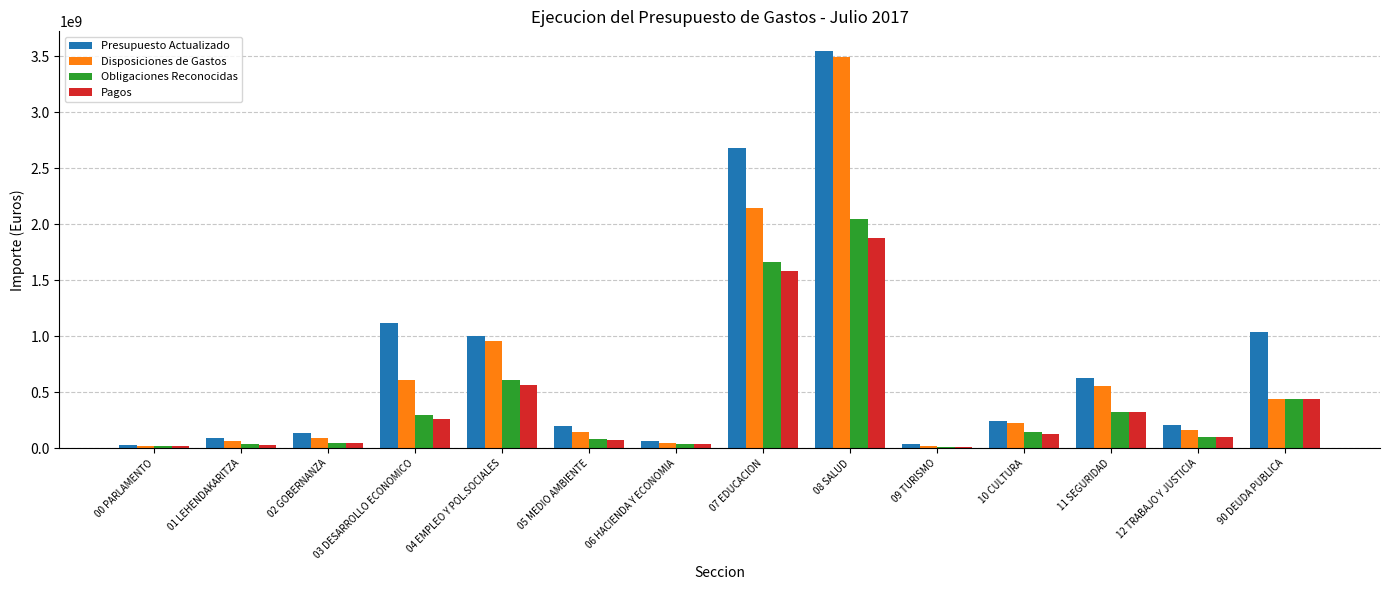

Are the bars grouped side by side (vs. stacked)?

Yes